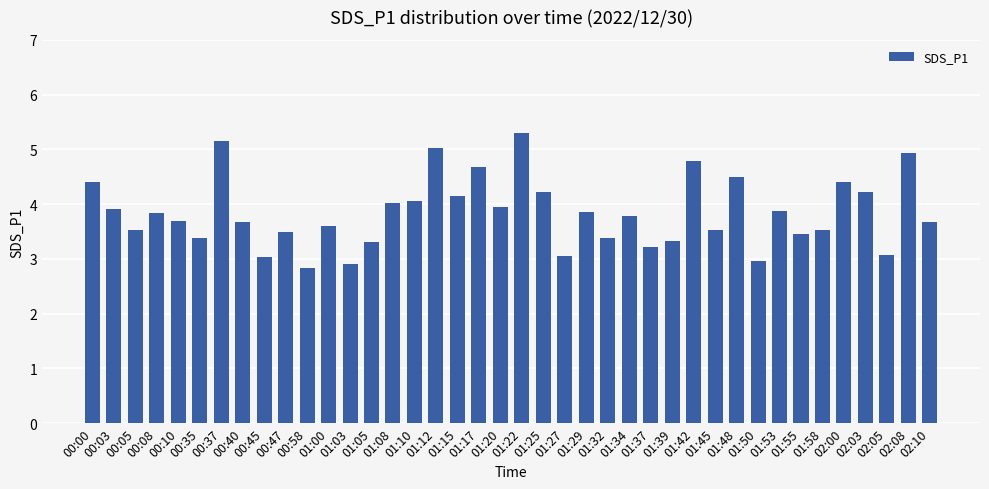

How many categories are shown in the chart?

40